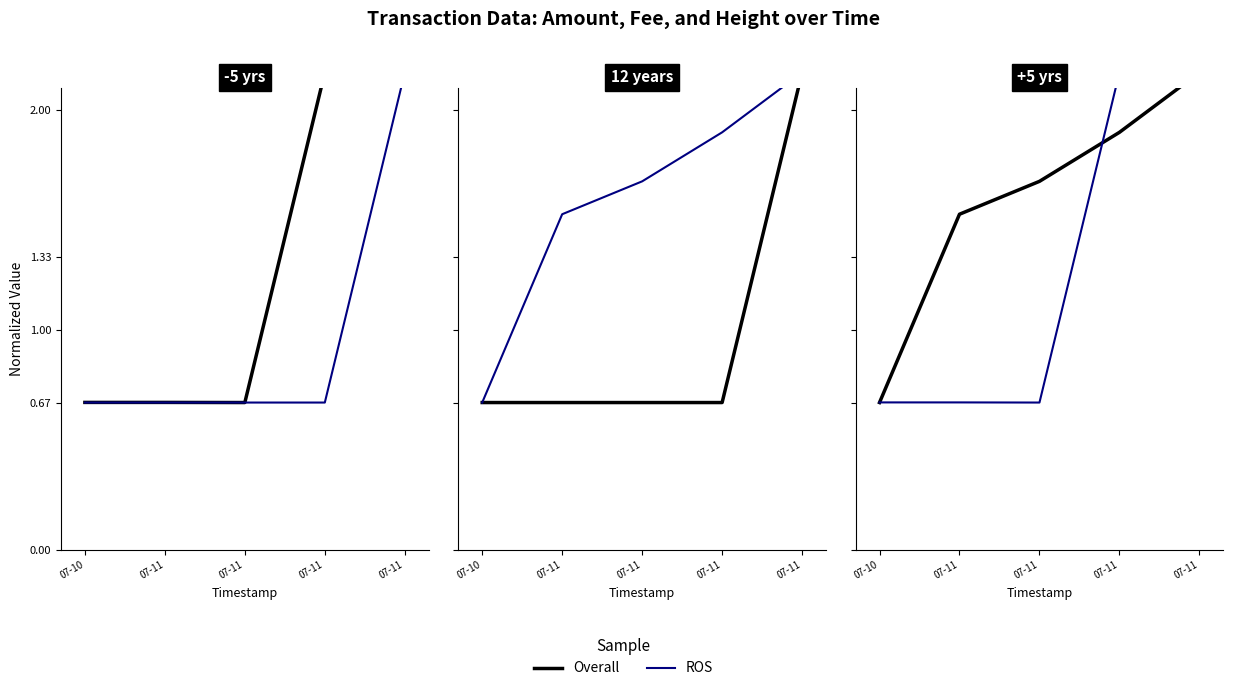

What is the approximate value of Overall at 07-11?

1.9